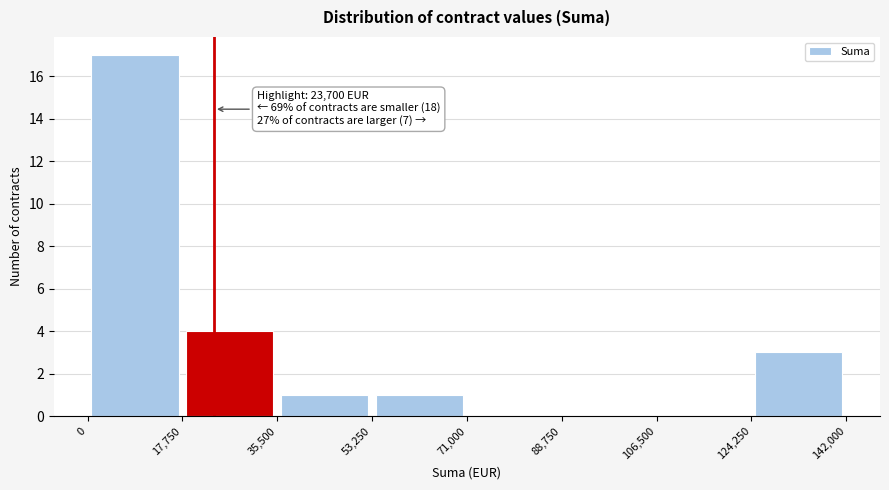

Which range on the x-axis has the tallest bar?

0 to 17,750